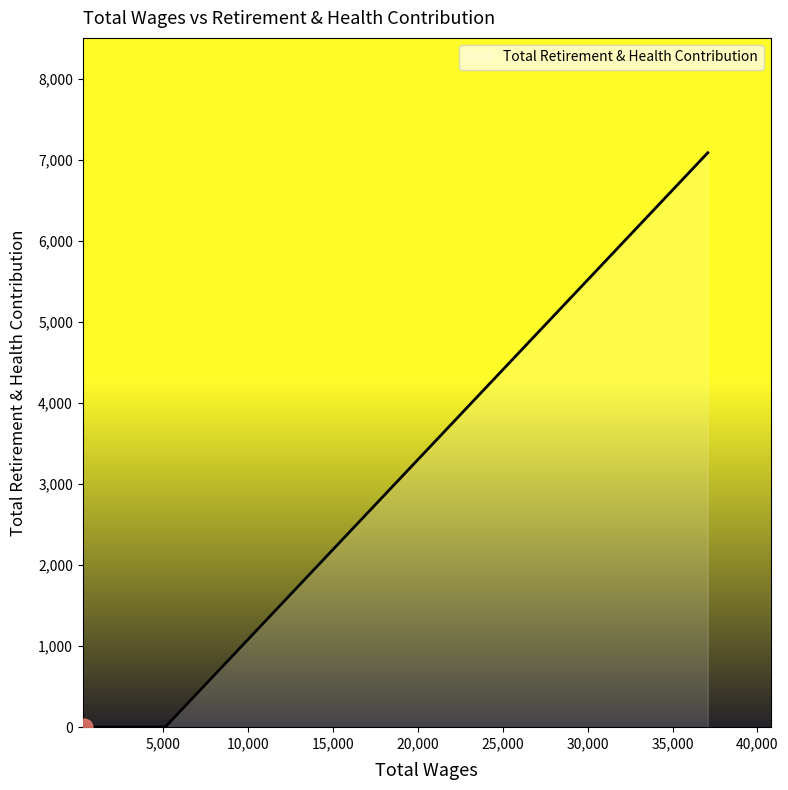

What is the sum of all values?

7090